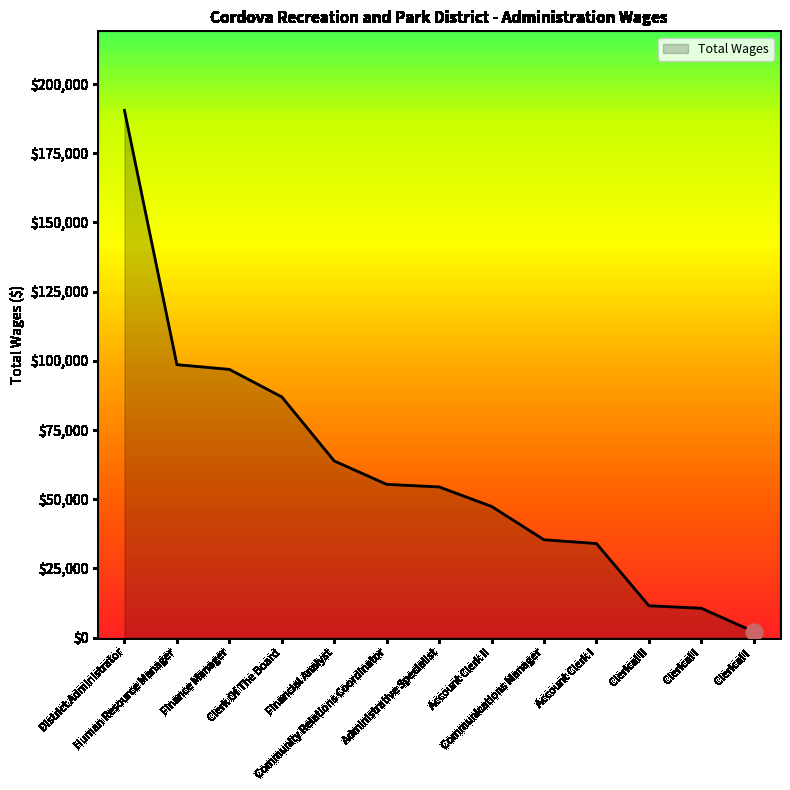

What is the difference between the second highest and second lowest values?

88019